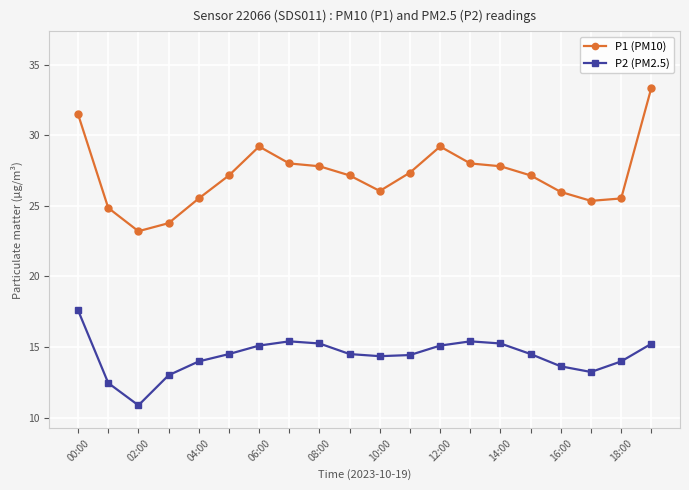

What is the maximum value shown in the chart?

33.4